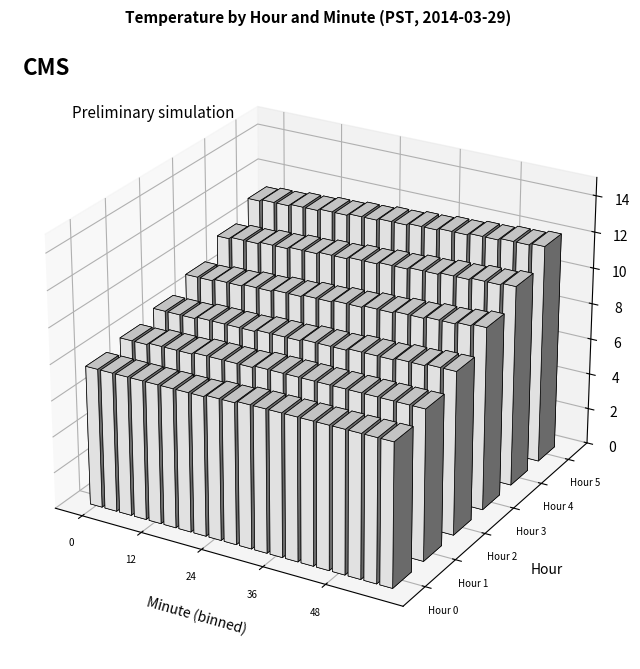

Which series has the largest total across all categories?

Hour 5